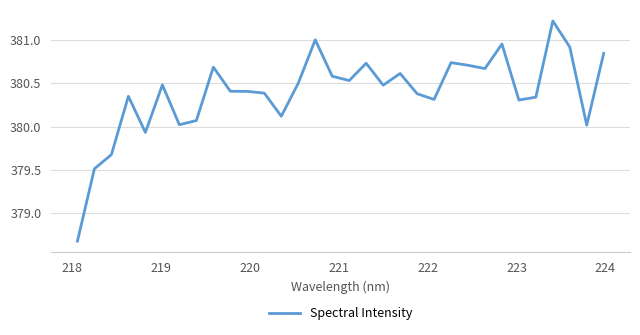

How many lines are shown in the chart?

1